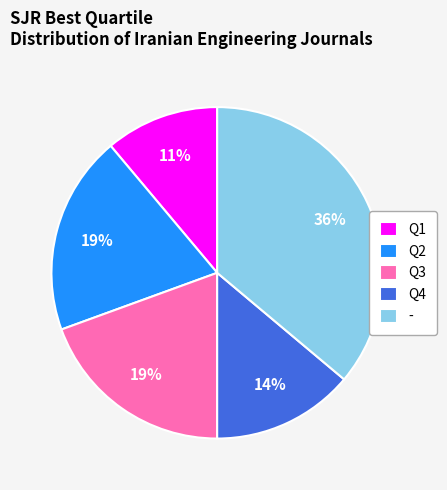

To the nearest percent, what percentage of the pie is Q1?

11%